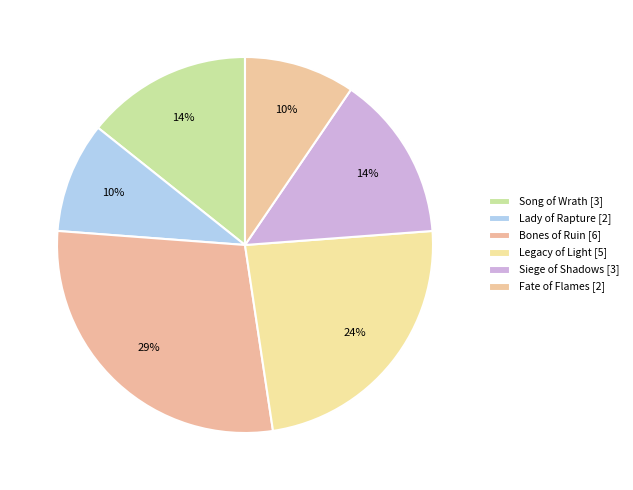

How much of the chart is everything except Bones of Ruin?

71.4%